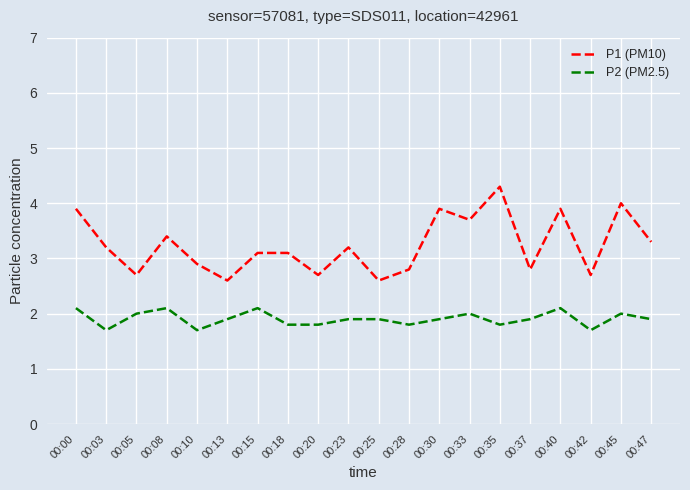

At which label does P1 (PM10) reach its peak?

00:35